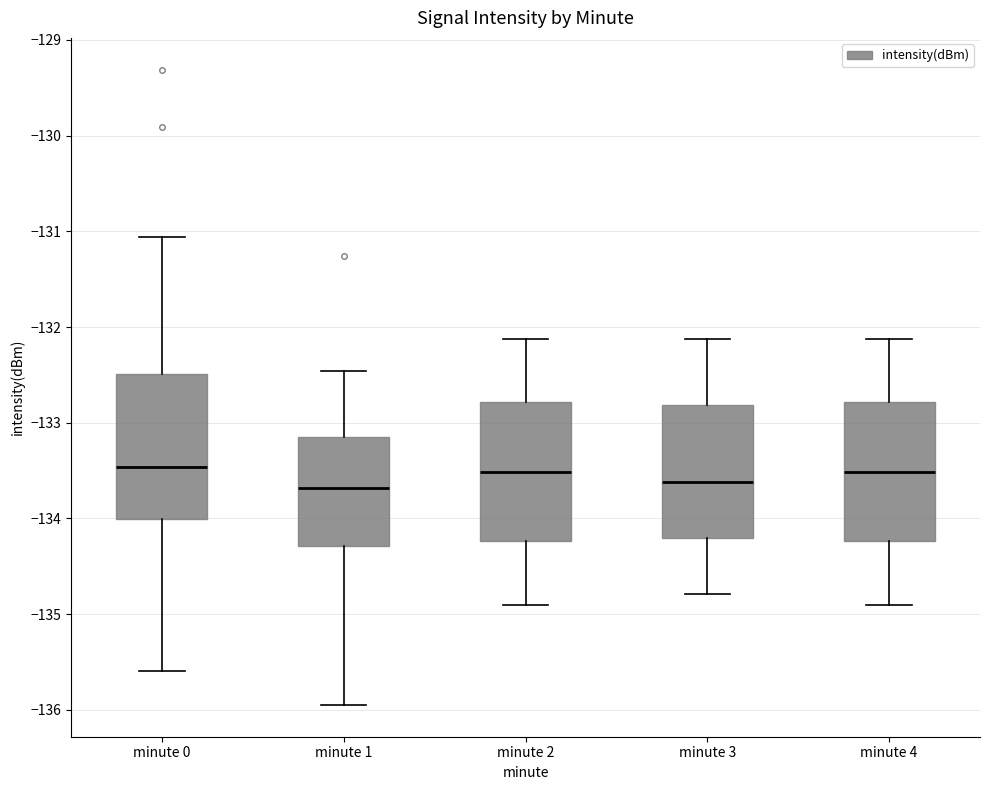

Reading left to right, transcribe this box plot: for each box, give where its median line is, the range the box spans, and where its two whiskers end, as read against the y-axis. The values are not printed on the chart, so give them approximately, as read against the axis.

minute 0: median -133.5, box -134.0 to -132.5, whiskers -135.6 to -131.1
minute 1: median -133.7, box -134.3 to -133.2, whiskers -136.0 to -132.5
minute 2: median -133.5, box -134.2 to -132.8, whiskers -134.9 to -132.1
minute 3: median -133.6, box -134.2 to -132.8, whiskers -134.8 to -132.1
minute 4: median -133.5, box -134.2 to -132.8, whiskers -134.9 to -132.1